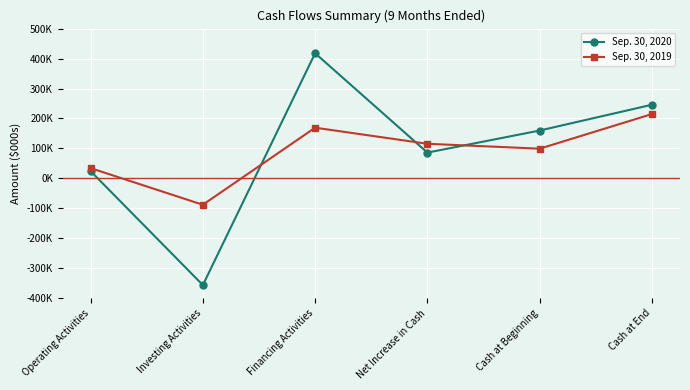

List the series in order of their overall mean, highest first.

Sep. 30, 2020, Sep. 30, 2019